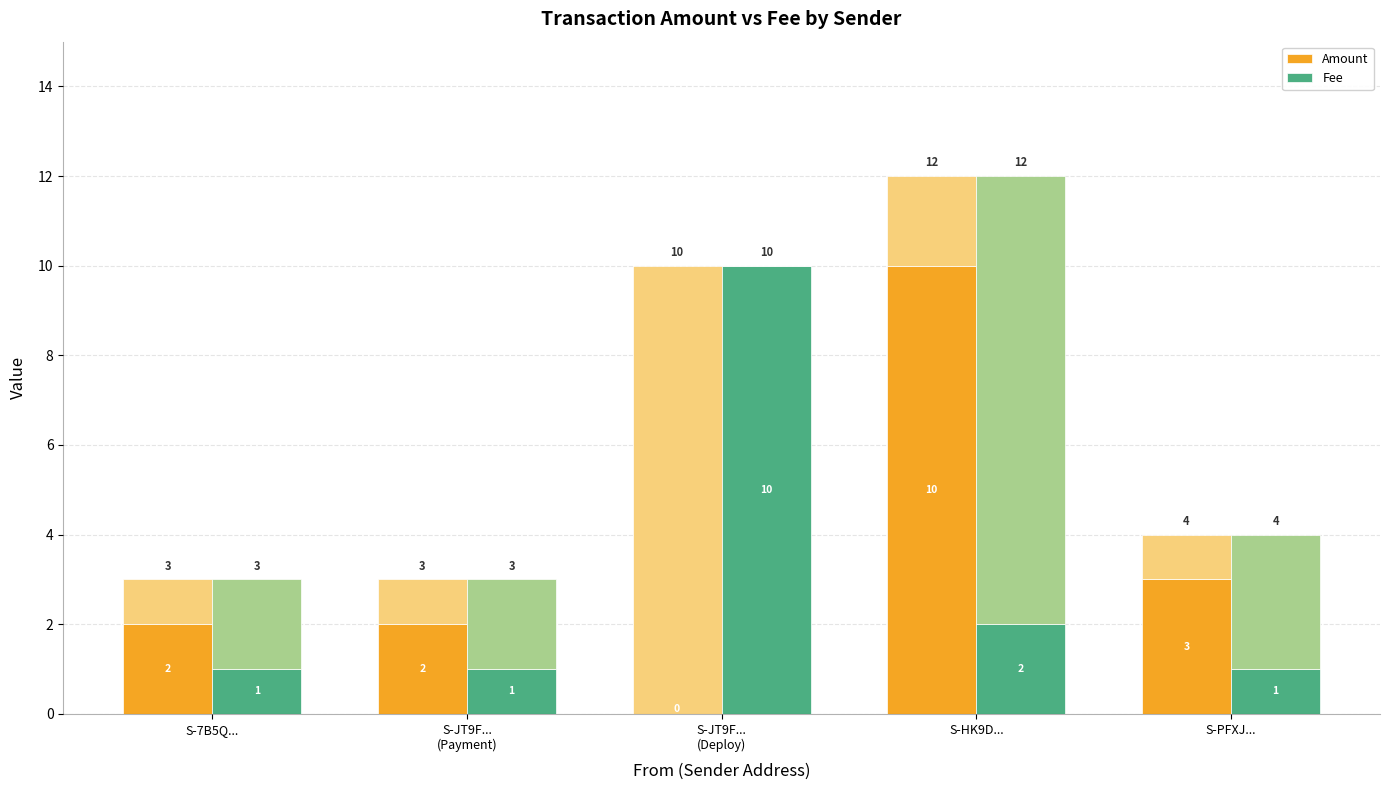

What is the difference between the Fee values at S-JT9F...
(Payment) and S-HK9D...?

1.0